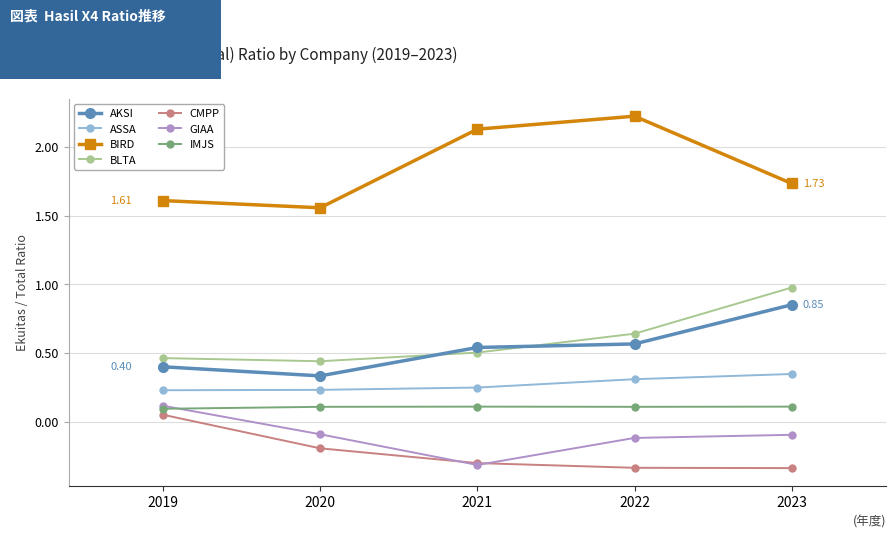

True or false: BLTA and GIAA cross at least once.

False